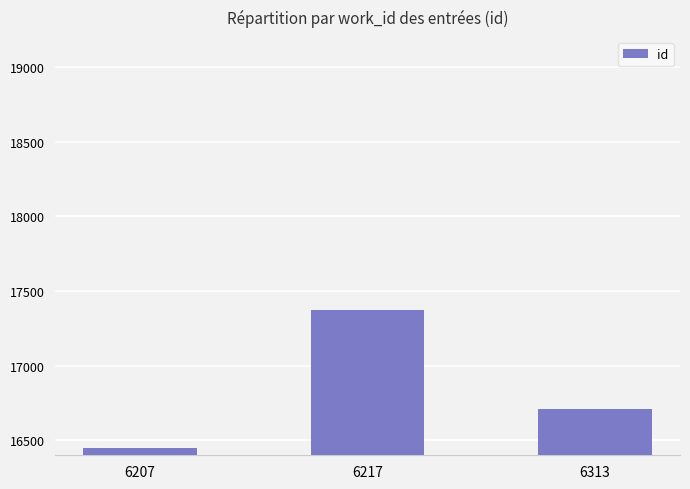

How many bars are there in total?

3